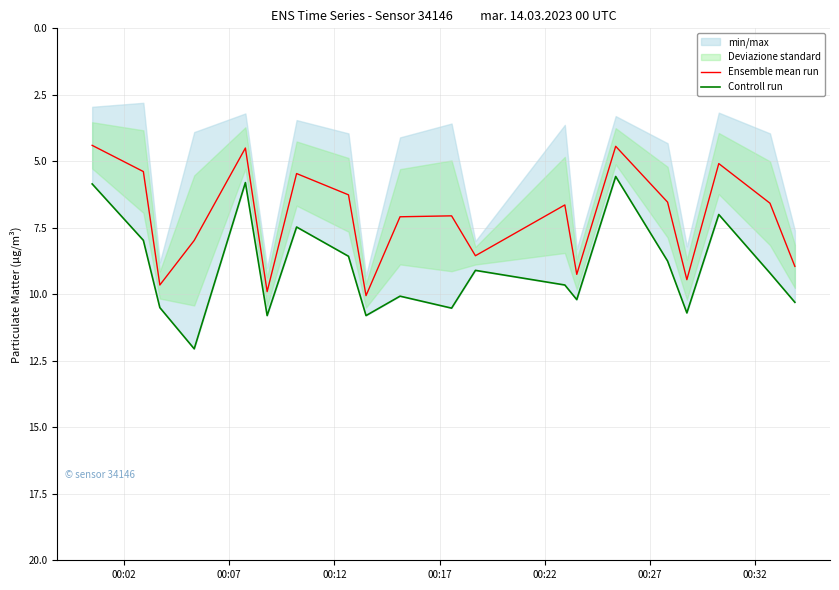

What is the lowest value of the Ensemble mean run series?

4.4